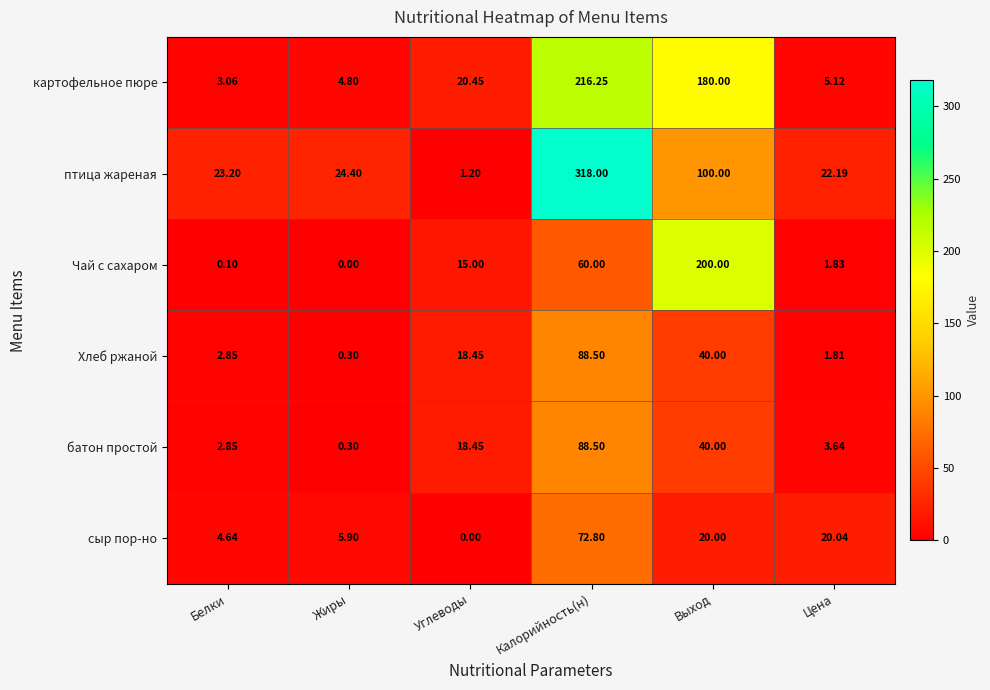

At which category is the sum across all series the highest?

Калорийность(н)